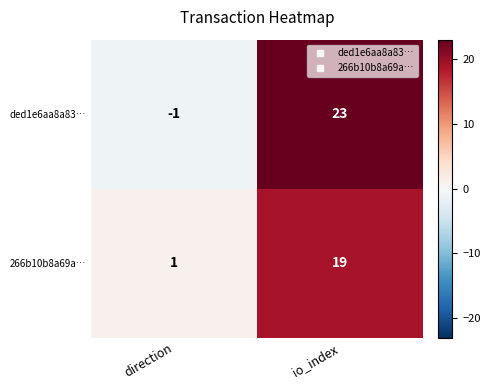

True or false: ded1e6aa8a83… has a value of 23 at io_index.

True